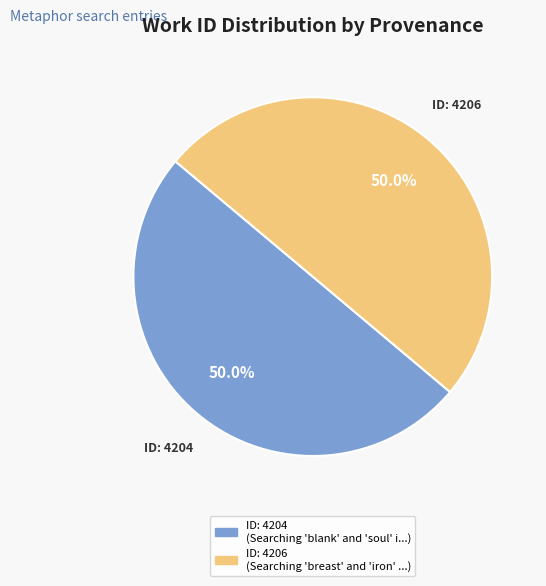

Is the sum of ID: 4204 and ID: 4206 greater than half?

Yes